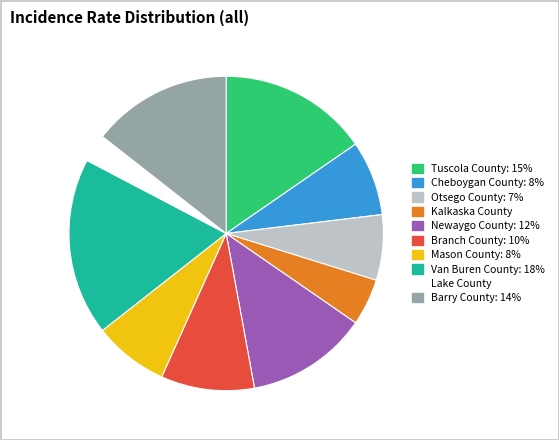

Does any single category account for the majority?

No